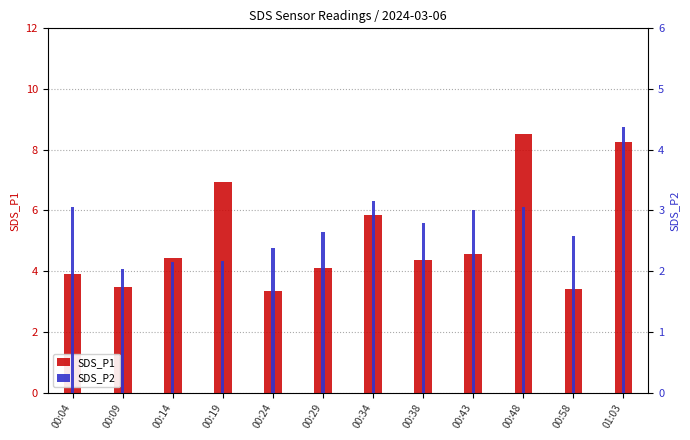

Between 00:29 and 00:48, which is larger?

00:48